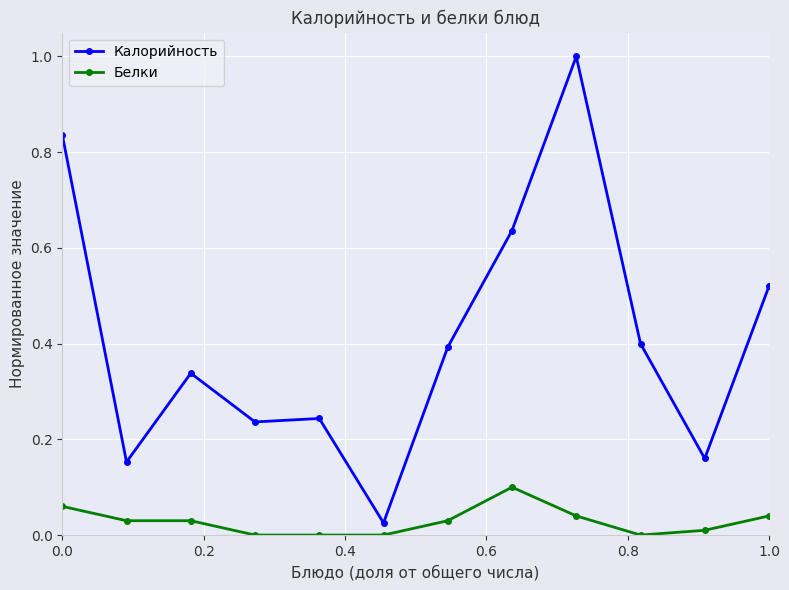

True or false: Белки and Калорийность intersect in this chart.

False